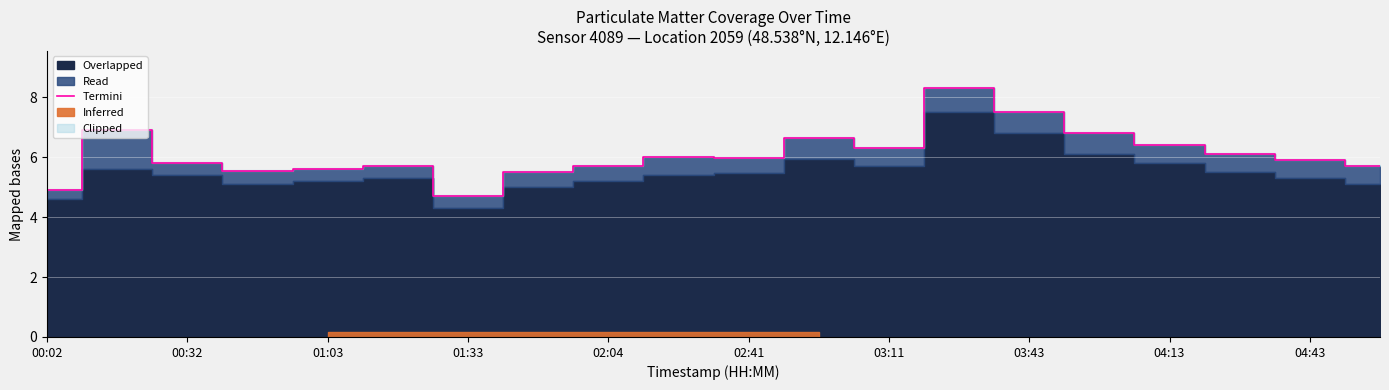

Does the chart display data point markers on the line(s)?

No